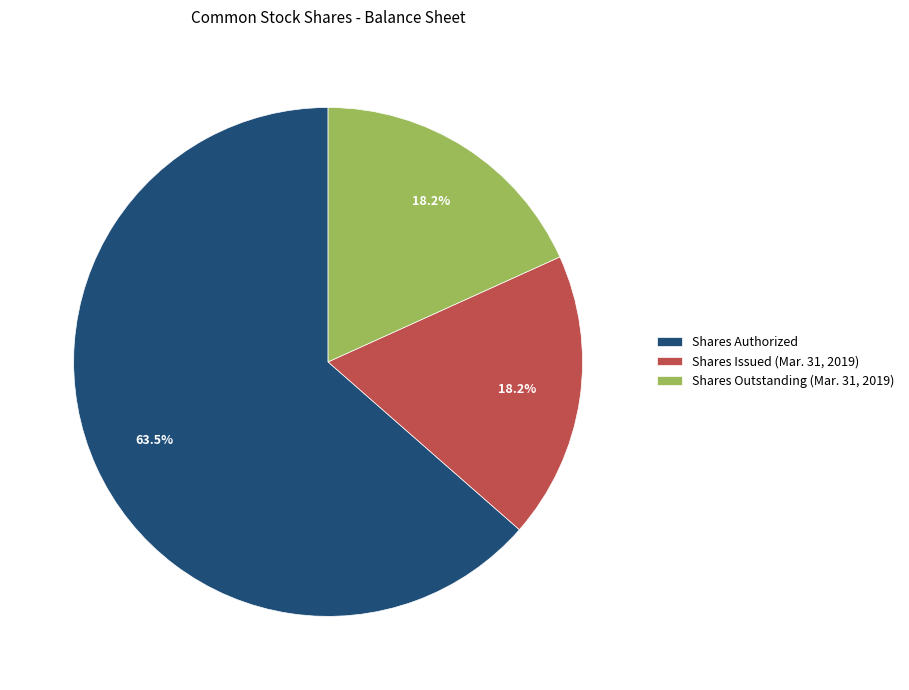

Which slice is the largest?

Shares Authorized